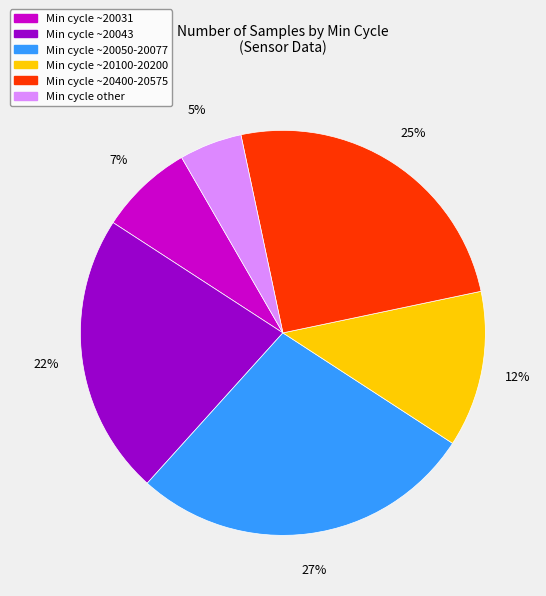

To the nearest percent, what is the difference between the largest and smallest slice percentages?

22%